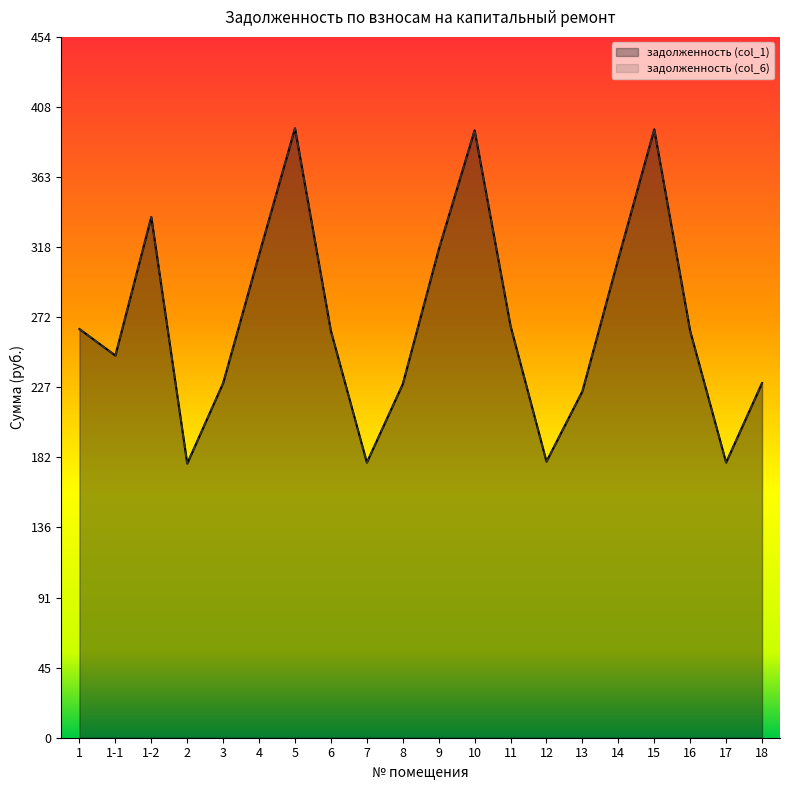

What is the value of the задолженность (col_6) point at the 4th from the left?

177.5